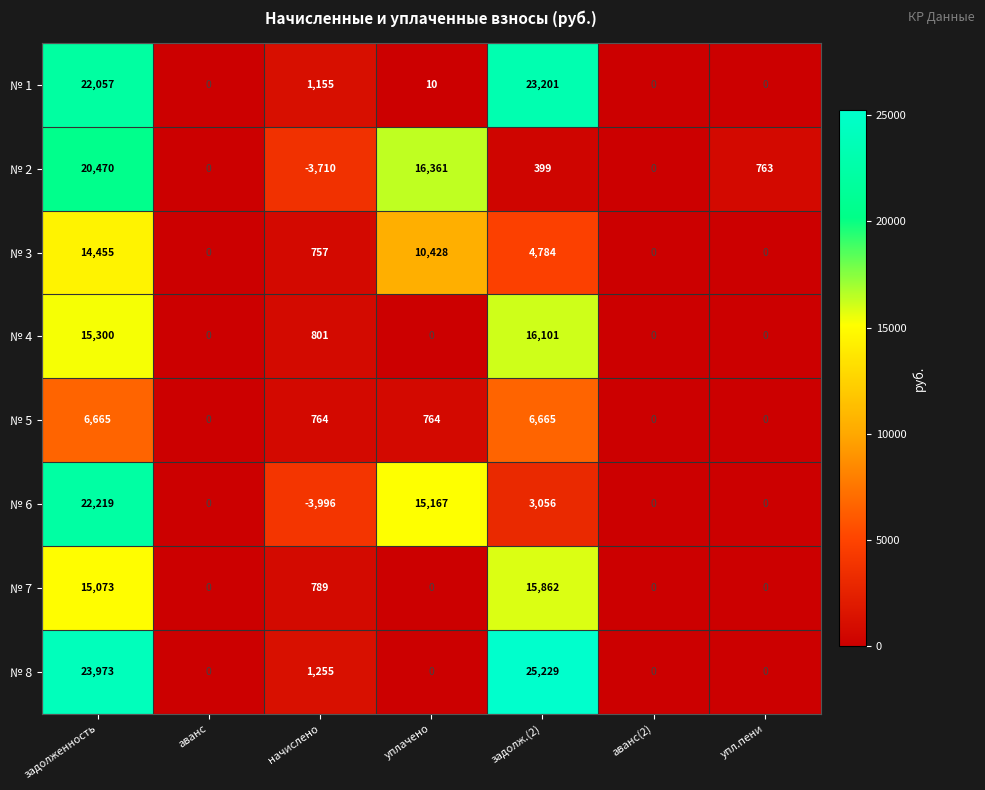

What is the difference between the № 3 values at задолженность and аванс?

14455